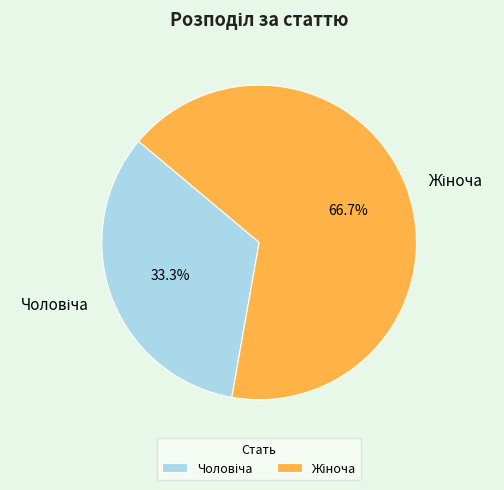

Does any single category account for the majority?

Yes